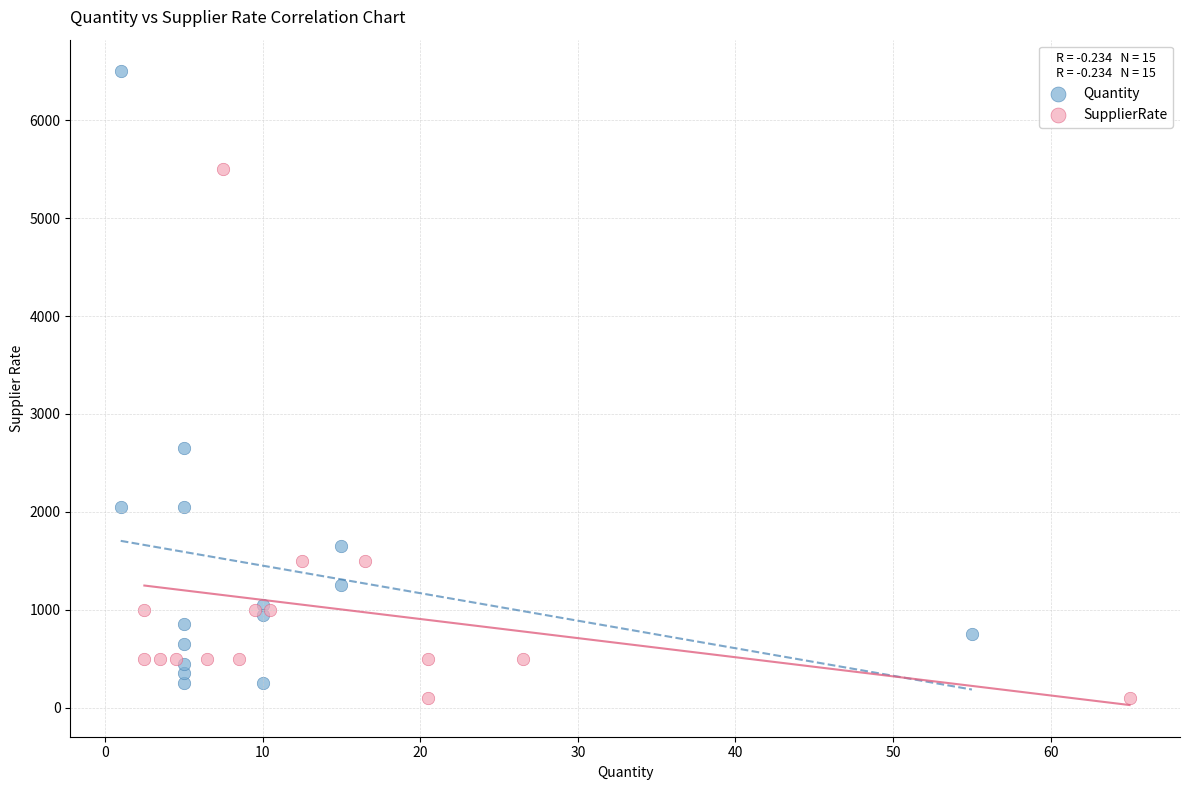

Which series has the largest Y range (max minus min)?

Quantity